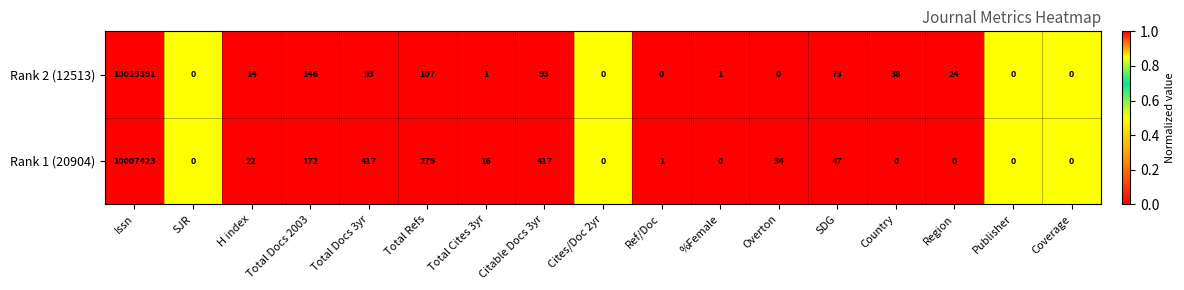

How many values in the Rank 2 (12513) series are below 14?

8